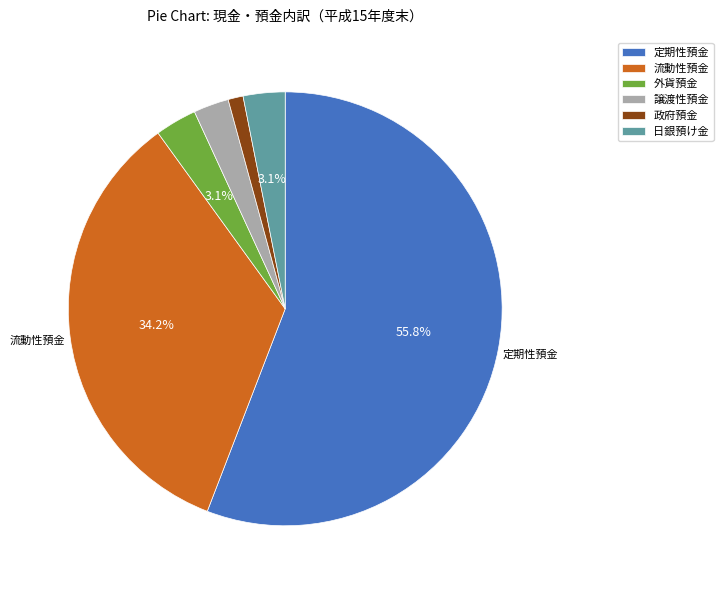

Is the sum of 定期性預金 and 政府預金 greater than half?

Yes